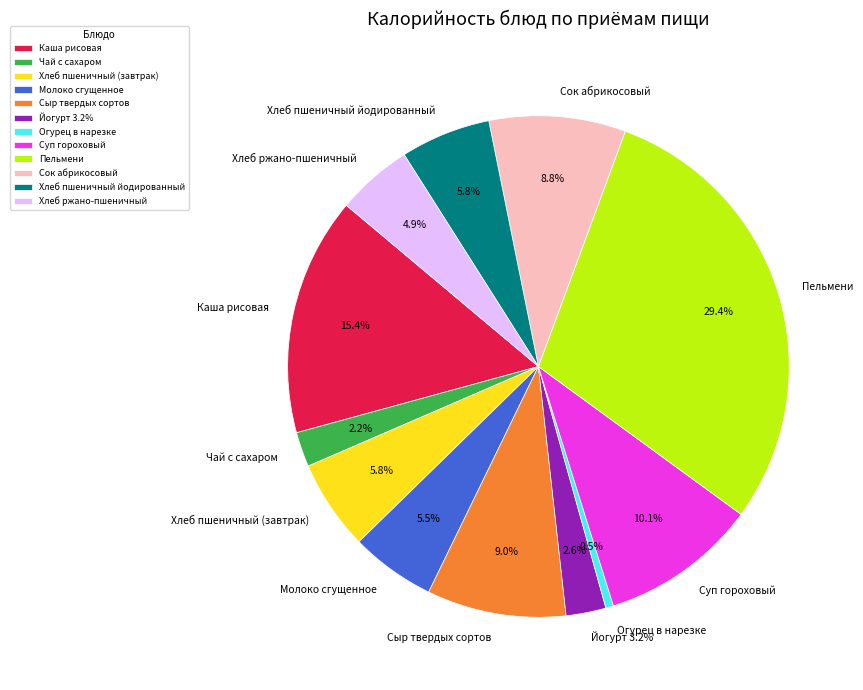

To the nearest percent, what is the average slice percentage?

8%